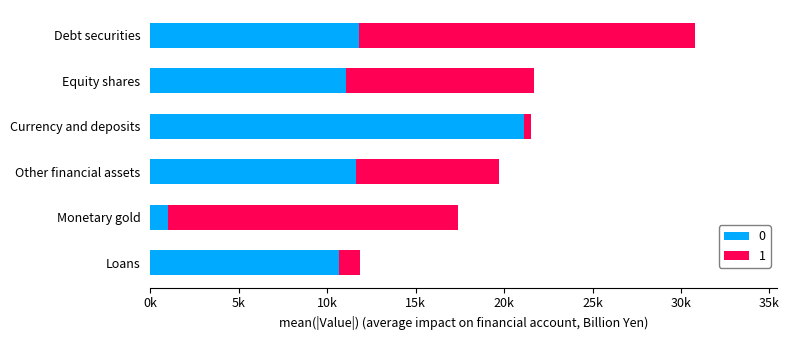

What are all the series names shown in the legend?

0, 1